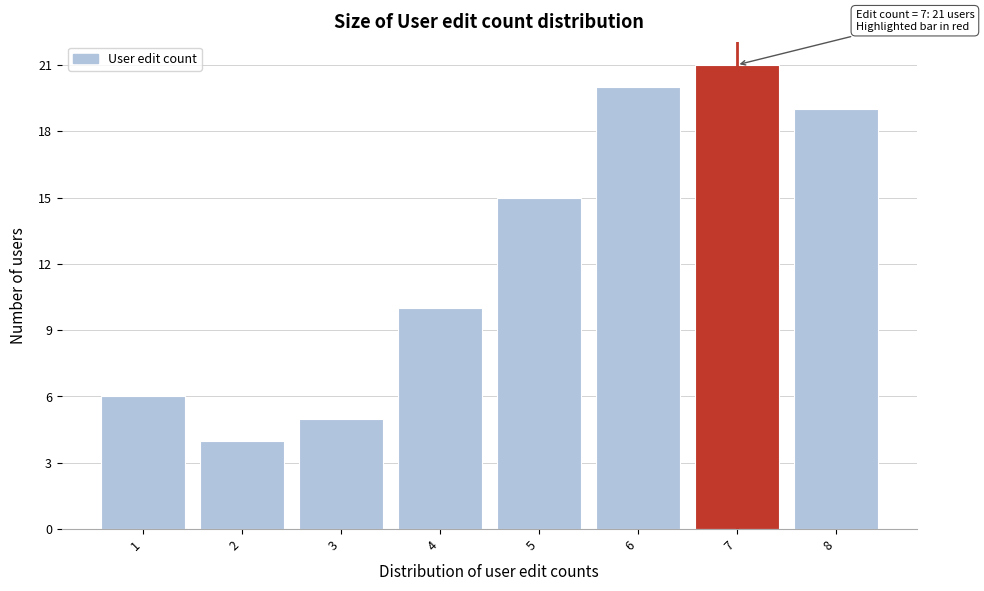

Which range on the x-axis has the tallest bar?

6.5 to 7.5